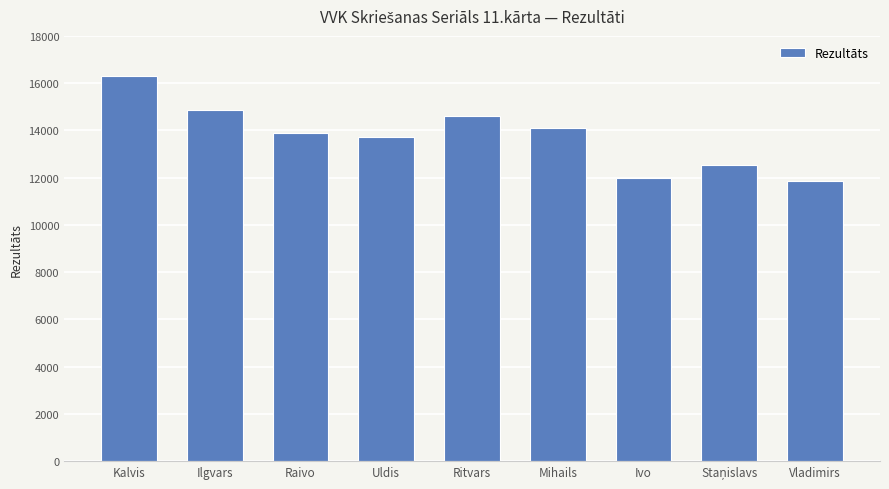

True or false: the data shows 4066 at Ritvars.

False